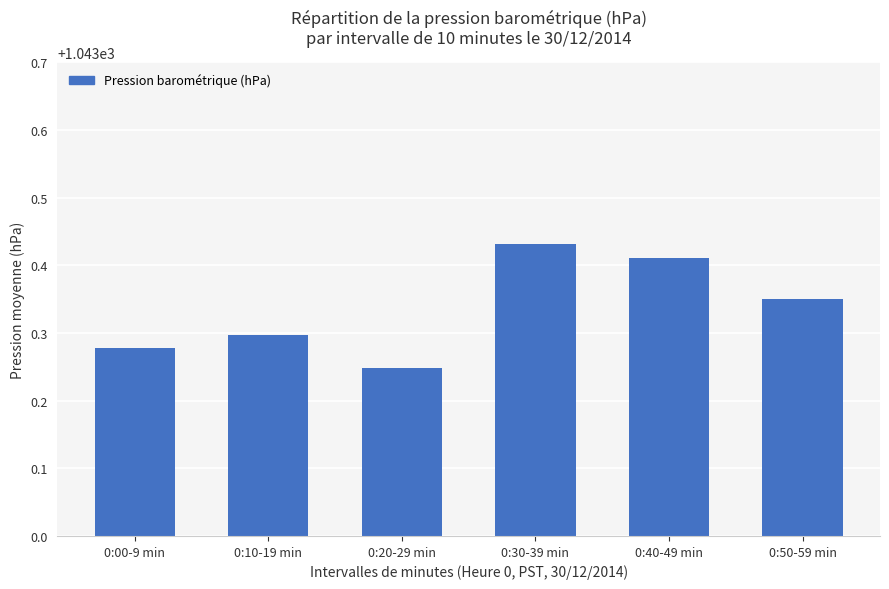

List the labels in order of value, smallest first.

0:20-29 min, 0:00-9 min, 0:10-19 min, 0:50-59 min, 0:40-49 min, 0:30-39 min